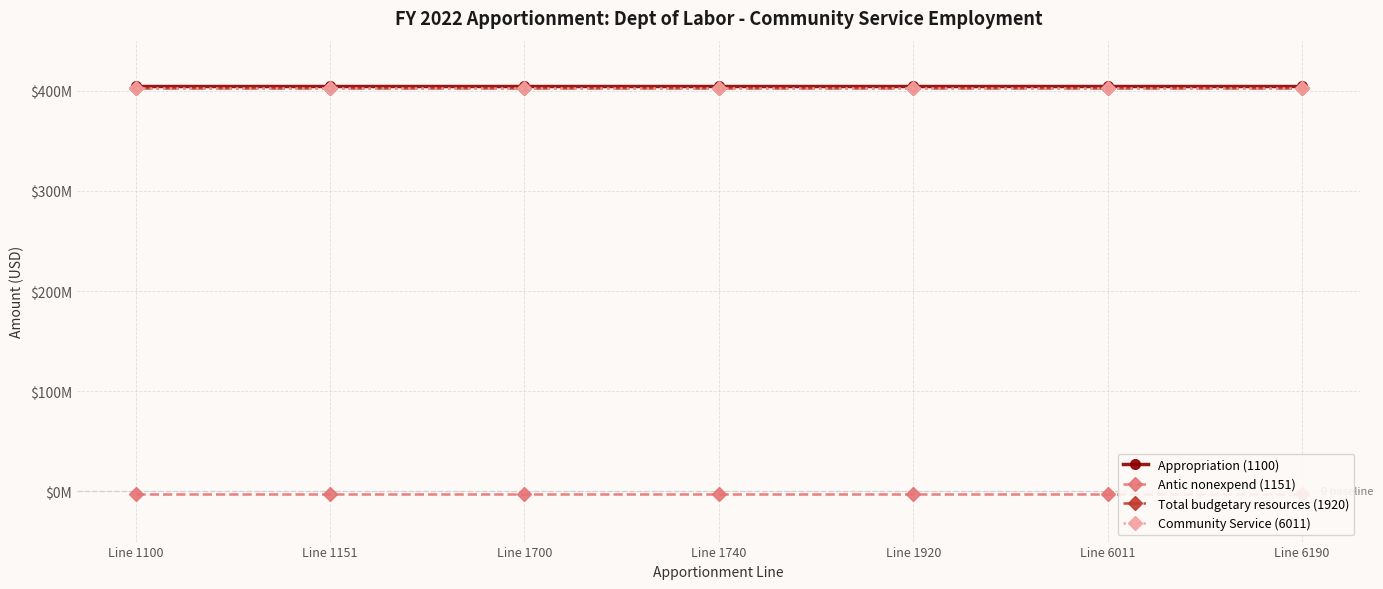

Which series has the widest spread of values?

Appropriation (1100)